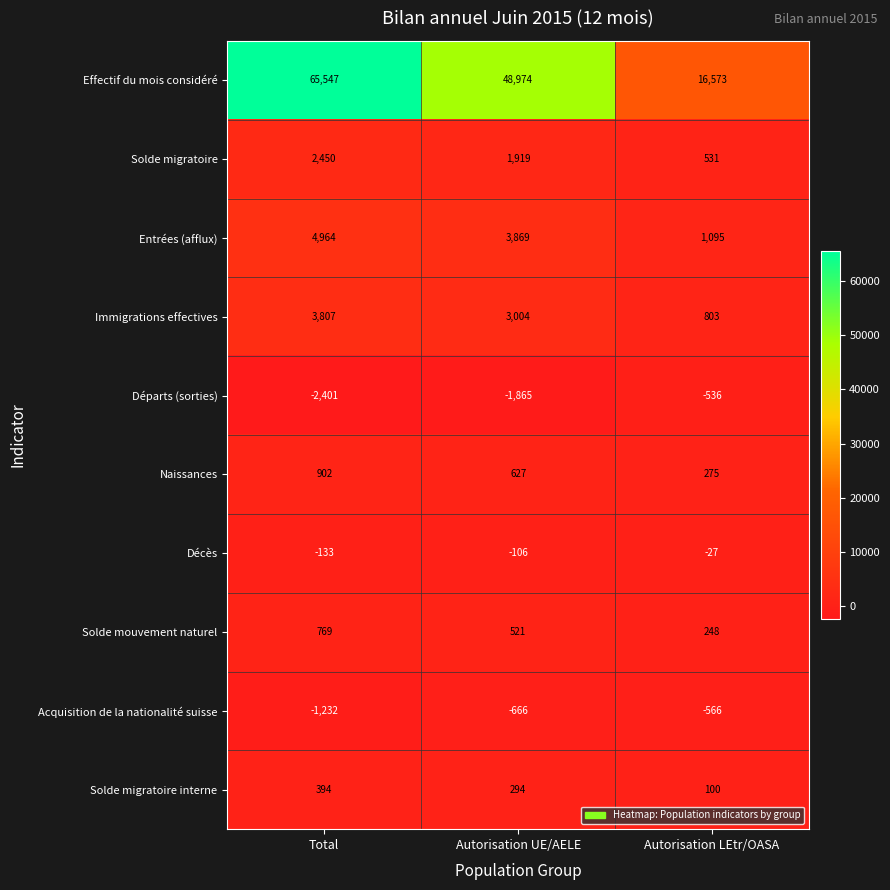

How many categories are shown in the chart?

3